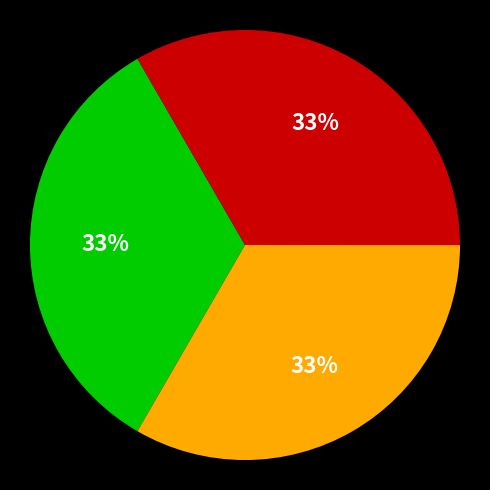

Is there a majority slice in this chart?

No